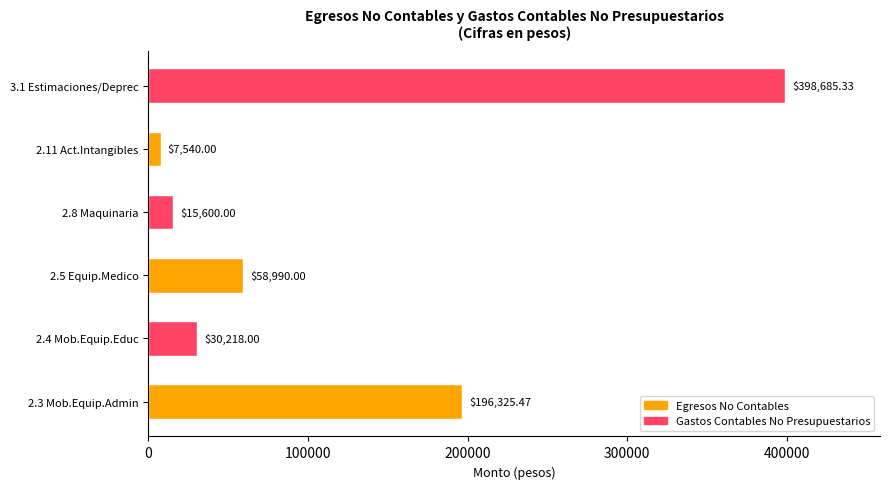

How many data points are less than 58990?

3